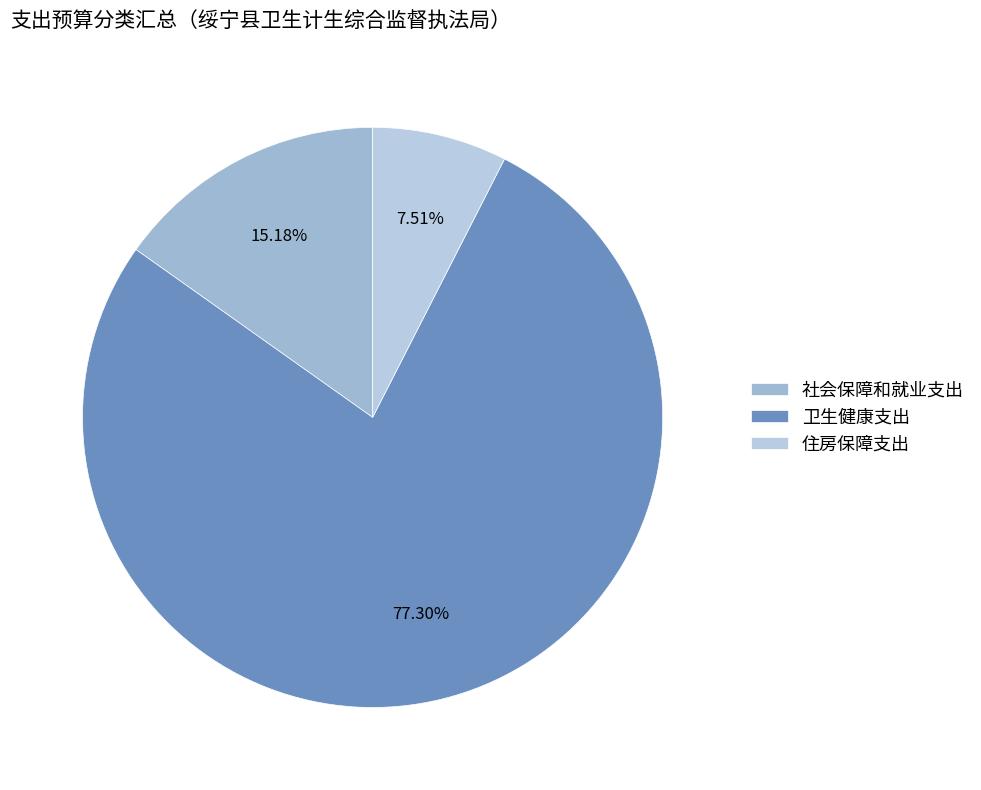

What percentage do 社会保障和就业支出 and 住房保障支出 together represent?

22.7%